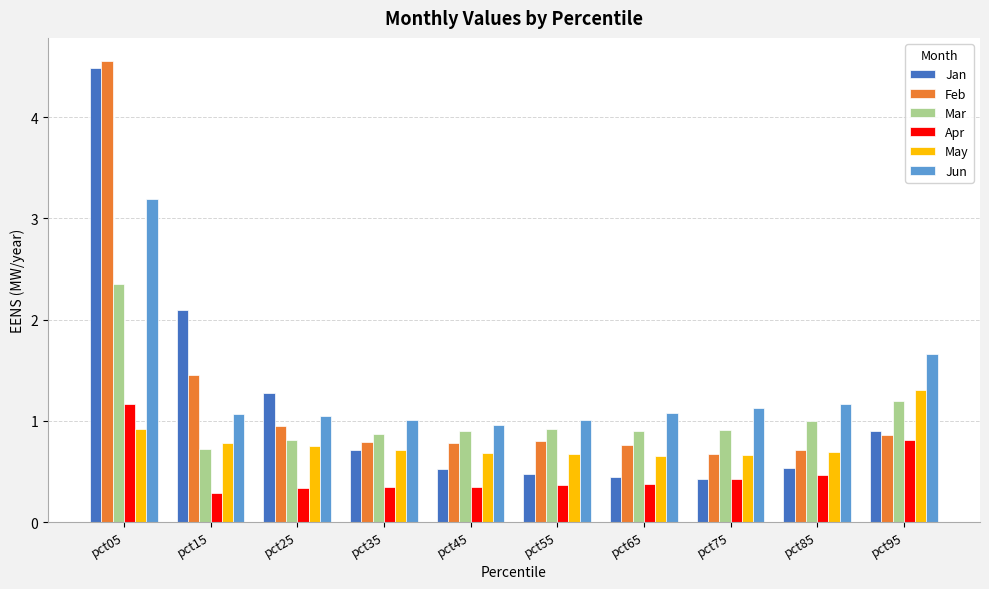

Between pct25 and pct65, which series saw the biggest shift?

Jan